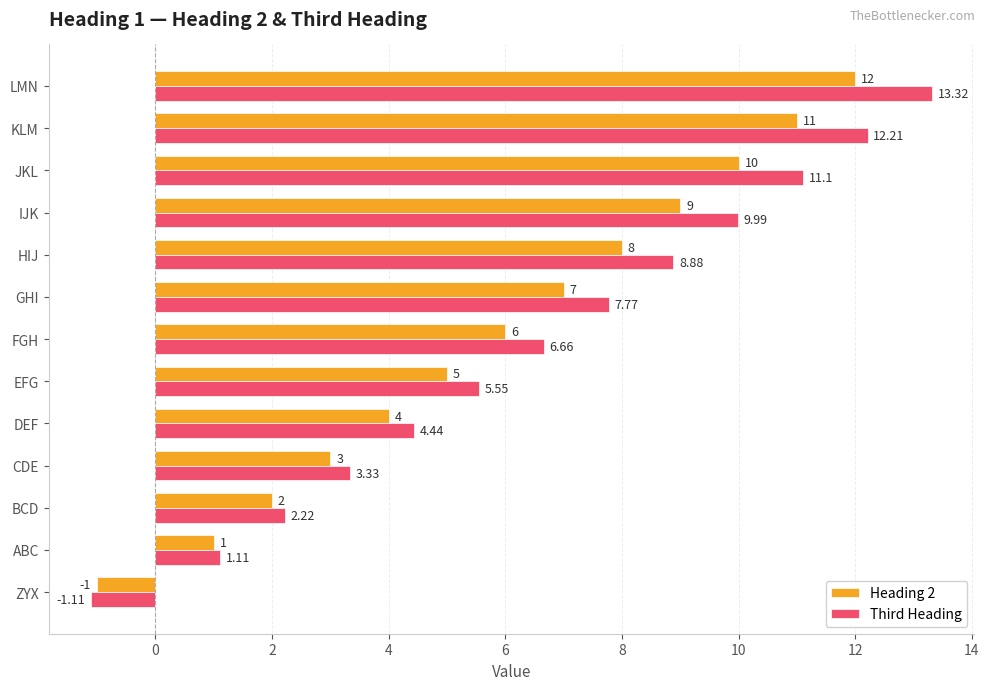

List the series in order of their peak value, lowest first.

Heading 2, Third Heading